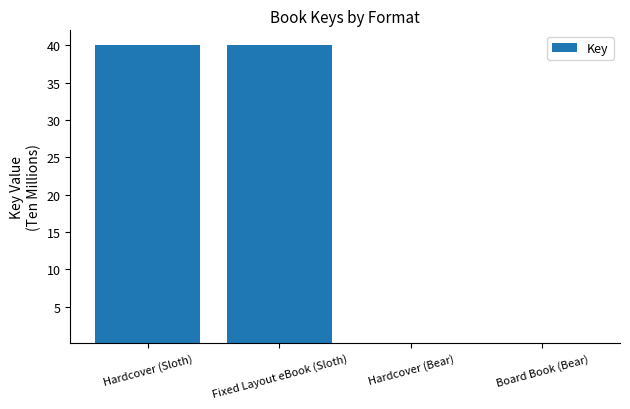

The value at Hardcover (Sloth) is 40.0. True or false?

True